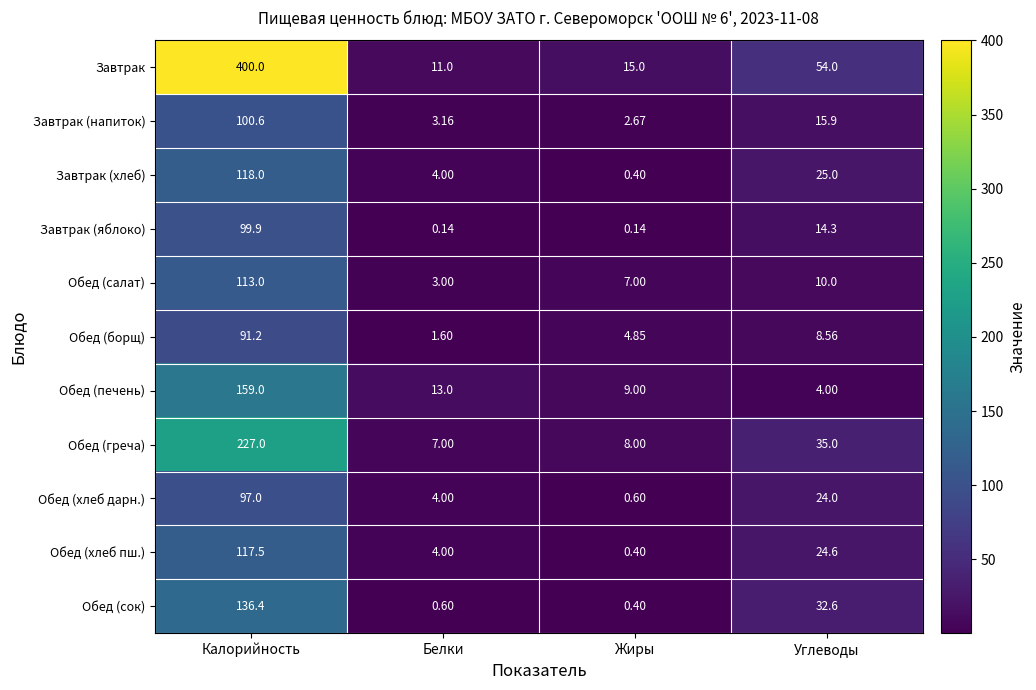

What is the sum of all Обед (борщ) values?

106.3